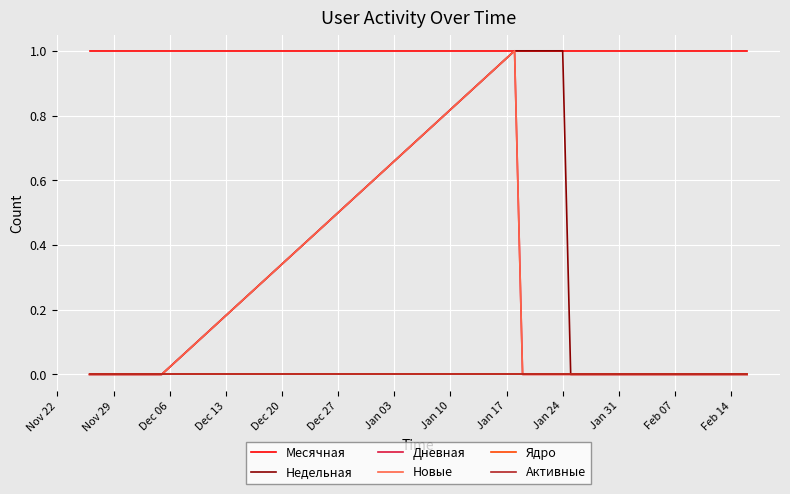

True or false: Ядро and Дневная cross at least once.

False